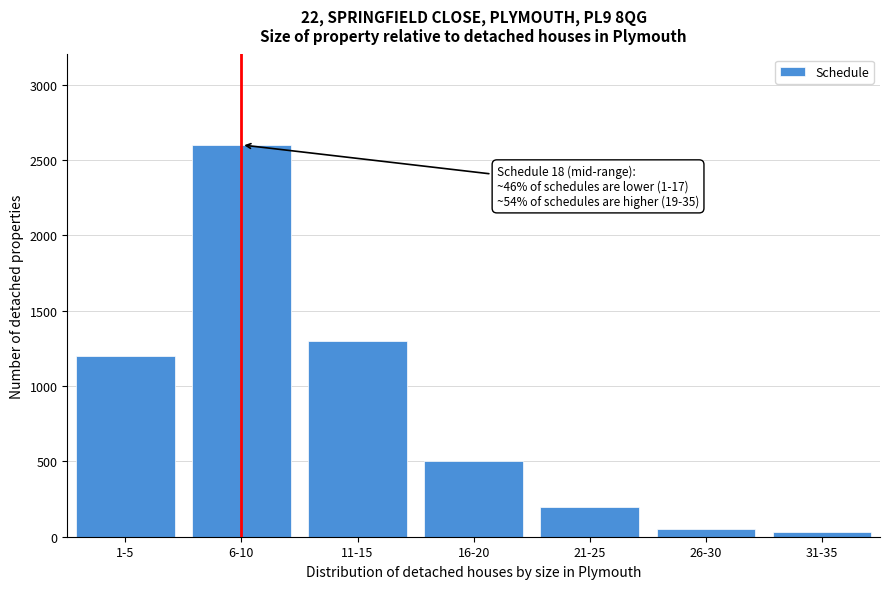

Reading left to right, transcribe all the data shown in this chart.

1-5=1200	6-10=2600	11-15=1300	16-20=500	21-25=200	26-30=50	31-35=30